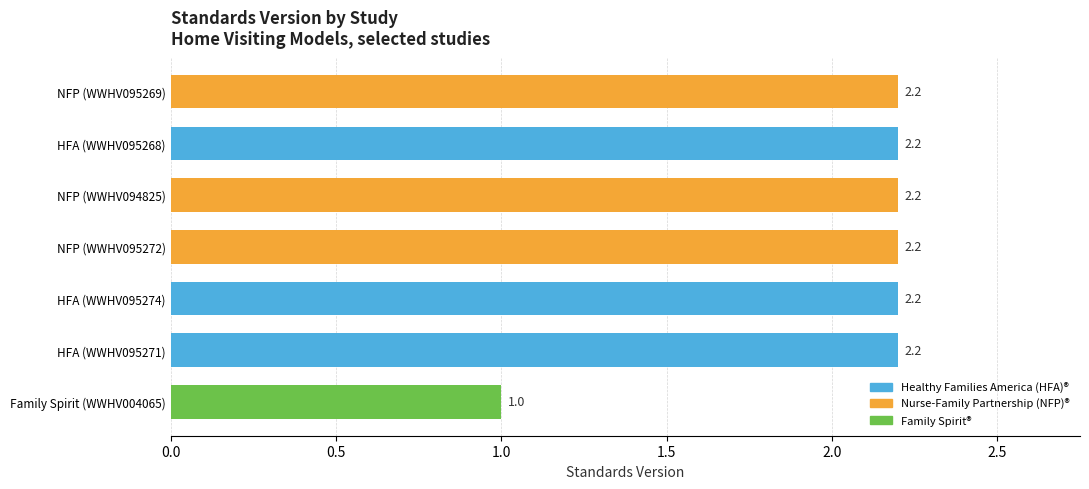

How many data points are less than 2?

1